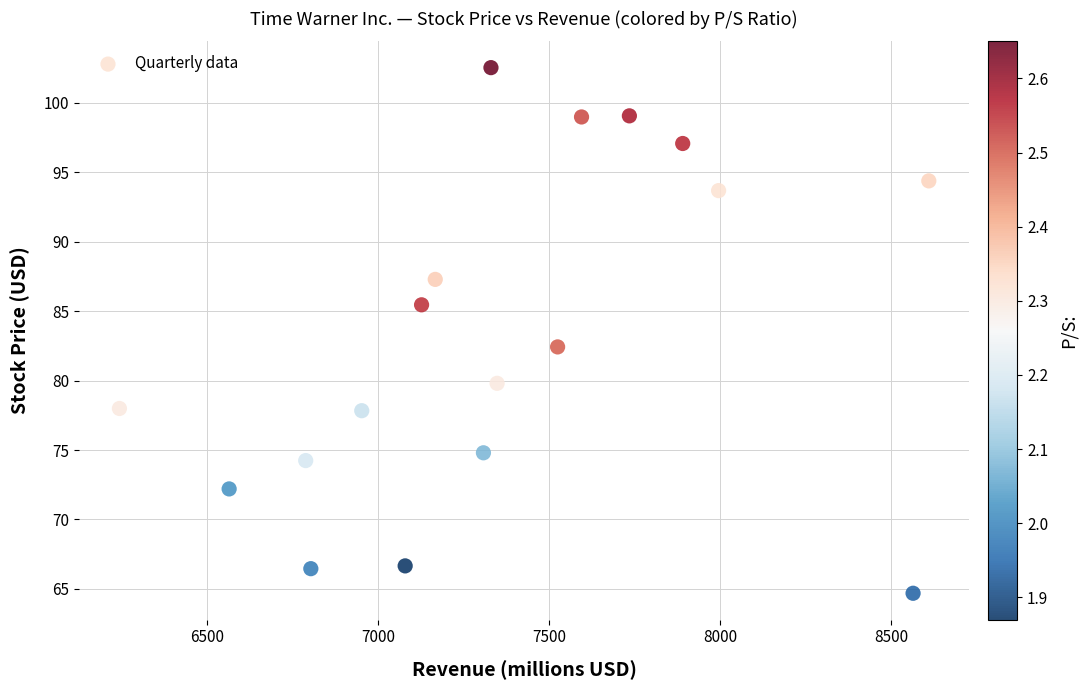

What is the range of X values (max minus min)?

2368.0